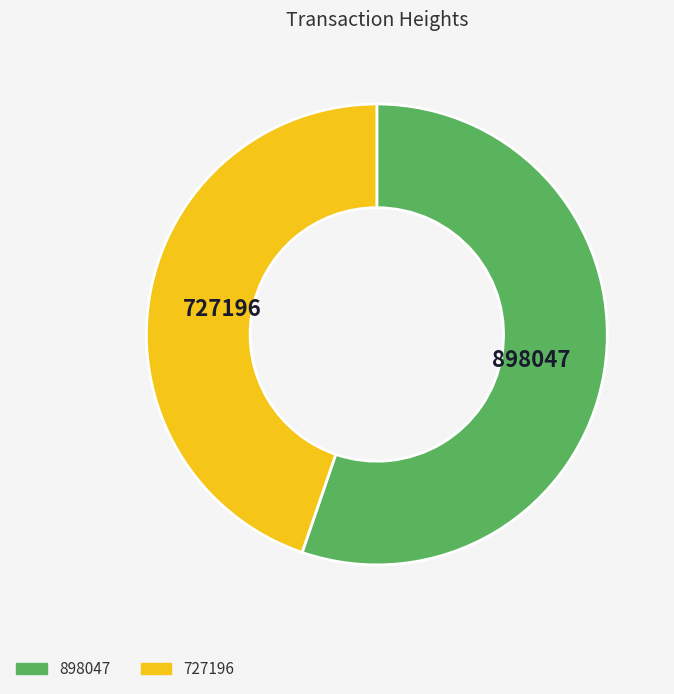

Combined, do 727196 and 898047 account for over 50%?

Yes